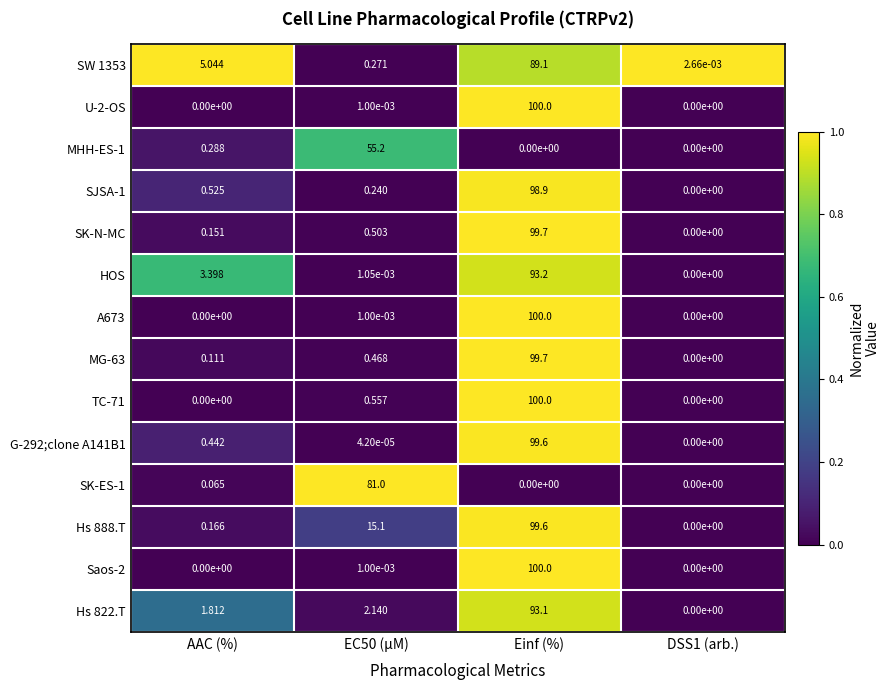

Count the number of data series in this chart.

14